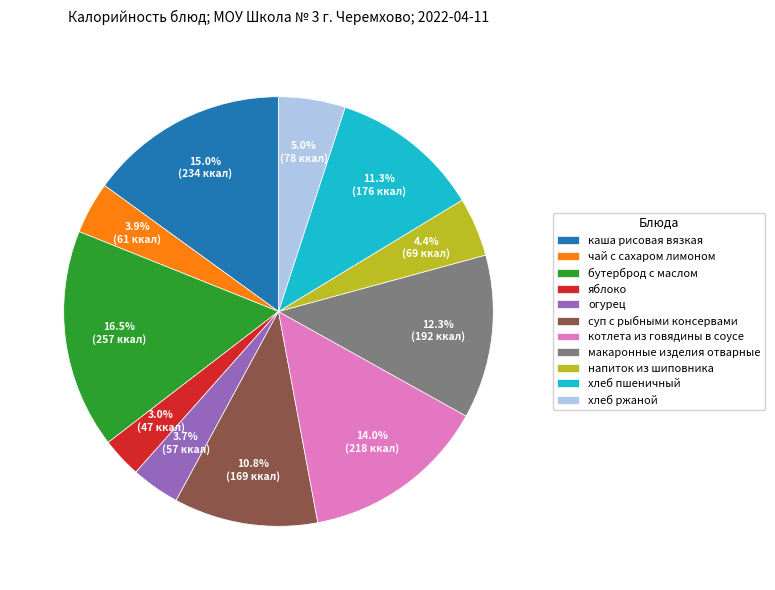

What percentage is NOT represented by котлета из говядины в соусе?

86.0%